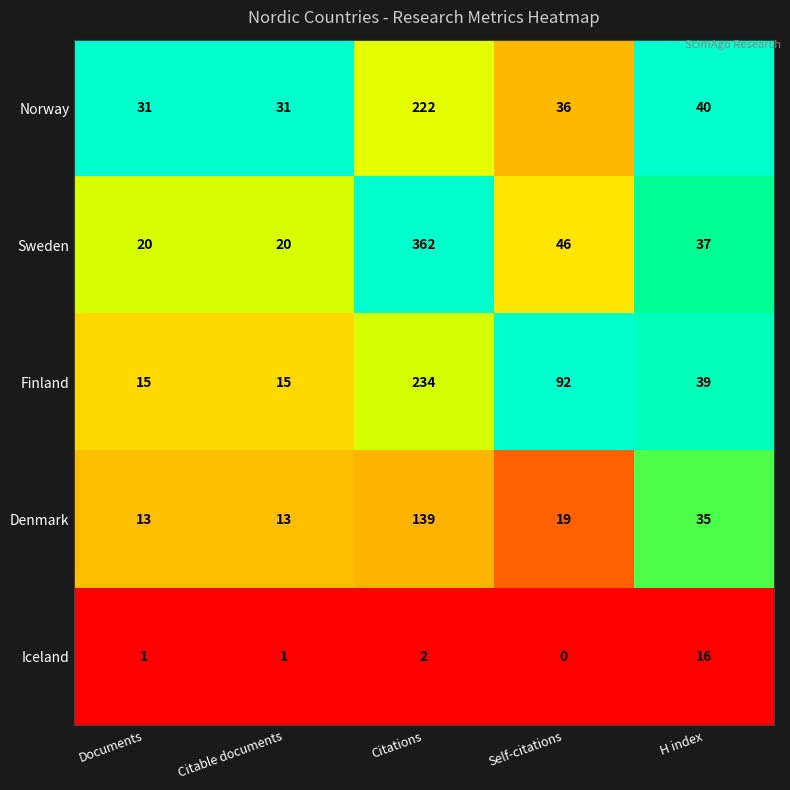

Reading right to left, extract all data points from this chart.

Norway: H index=40	Self-citations=36	Citations=222	Citable documents=31	Documents=31
Sweden: H index=37	Self-citations=46	Citations=362	Citable documents=20	Documents=20
Finland: H index=39	Self-citations=92	Citations=234	Citable documents=15	Documents=15
Denmark: H index=35	Self-citations=19	Citations=139	Citable documents=13	Documents=13
Iceland: H index=16	Self-citations=0	Citations=2	Citable documents=1	Documents=1